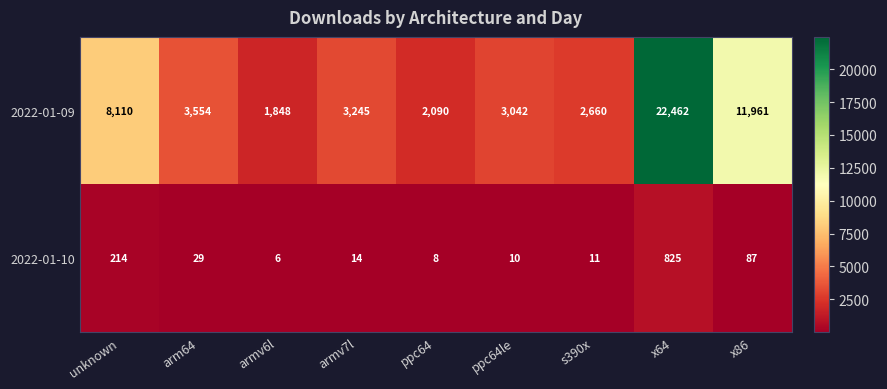

True or false: 2022-01-10 has a value of 17 at s390x.

False